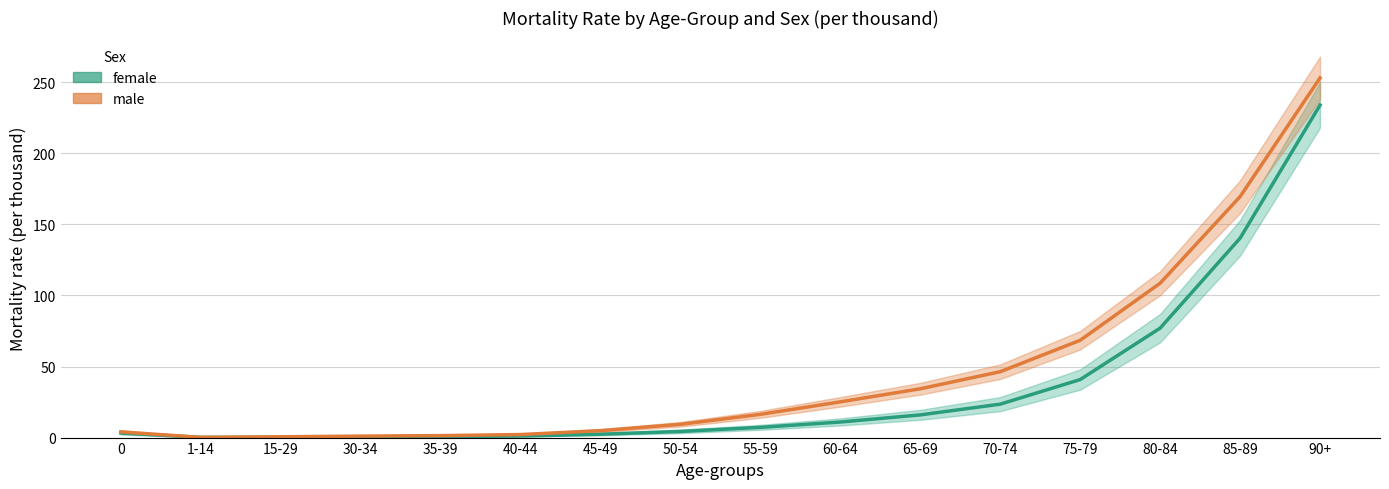

Is the value of male at 60-64 greater than the value of female at 75-79?

No